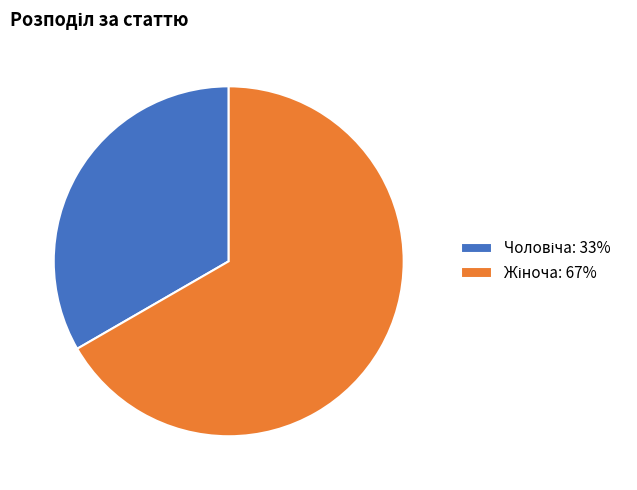

Does any single category account for the majority?

Yes